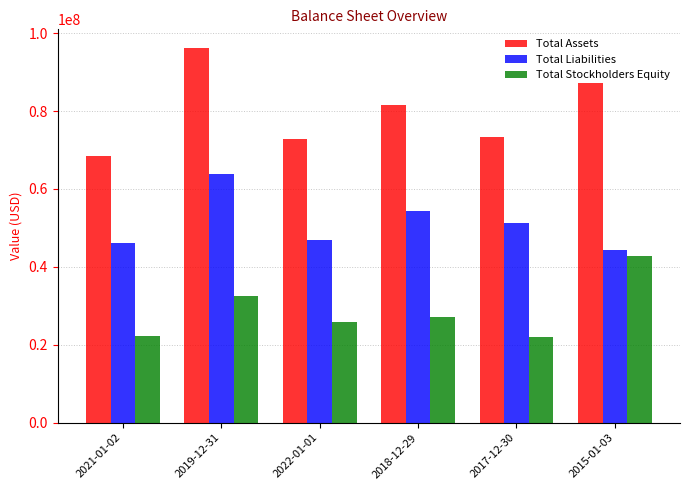

How many bars are there in total?

18